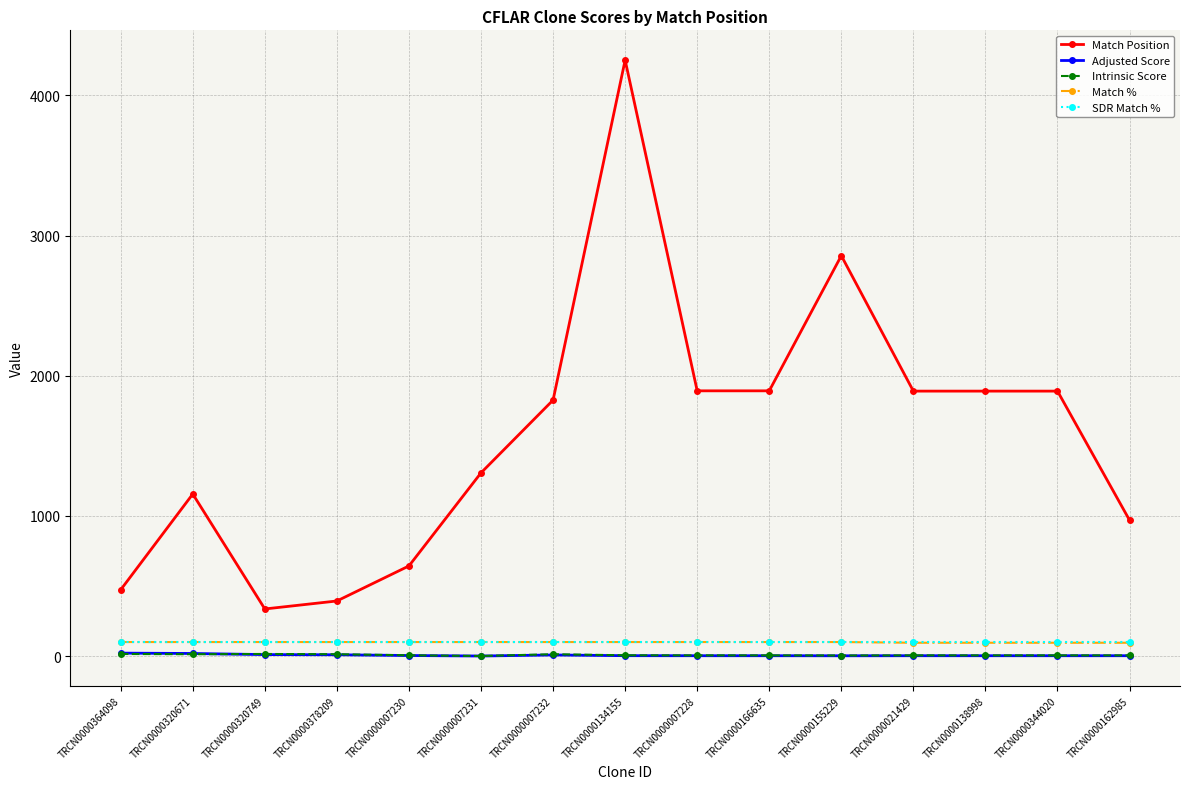

At which category does Match Position reach its first local valley?

TRCN0000320749